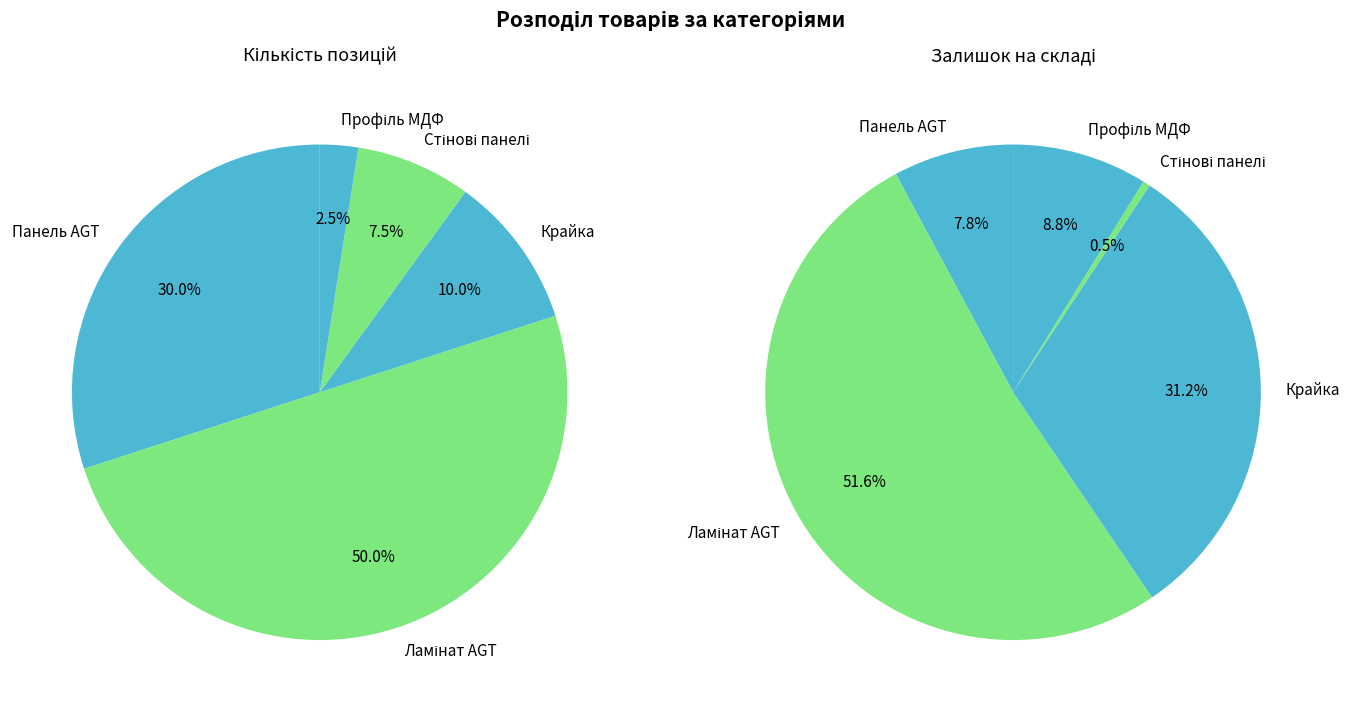

Which category has the smallest portion of the pie?

Профіль МДФ